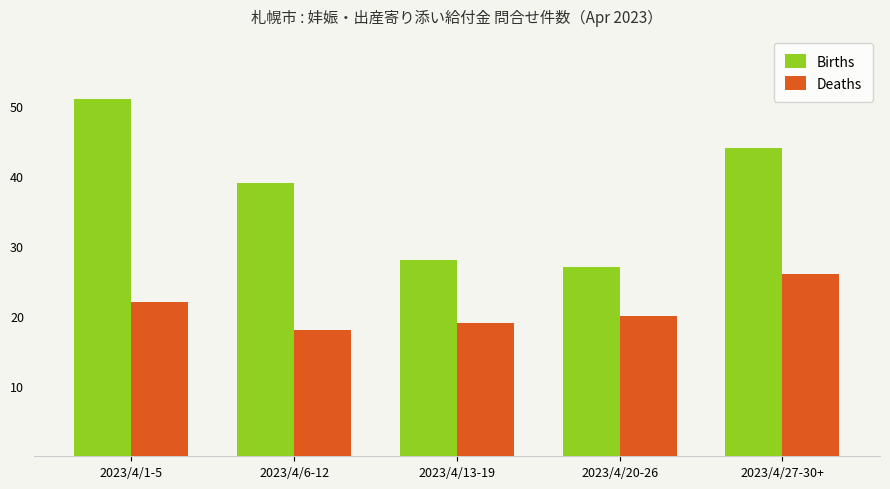

Count the Deaths values in the range 19 to 22.

3